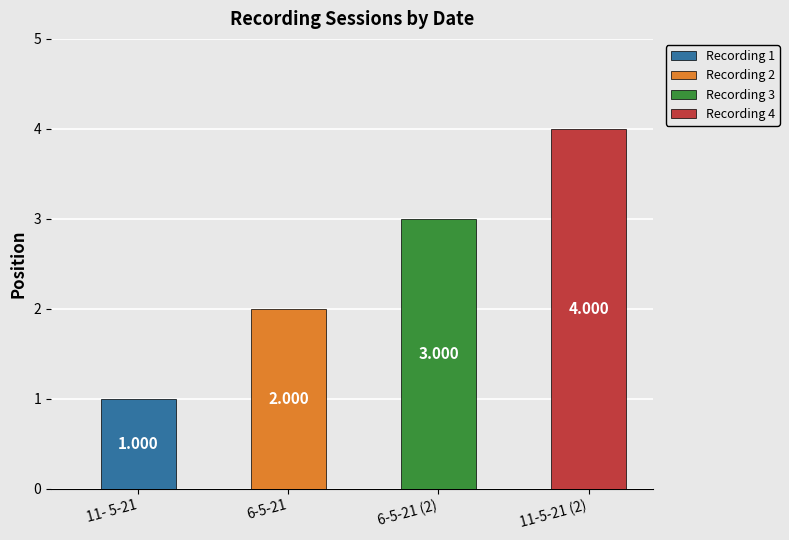

What position from the right is 6-5-21?

3